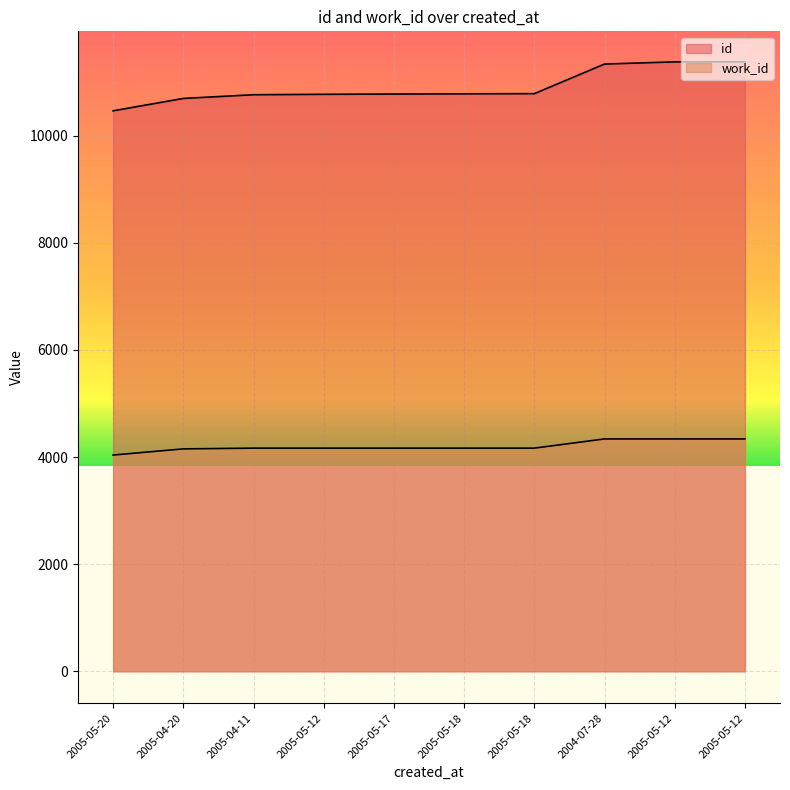

The value of id at 2005-05-18 is 10784. True or false?

True